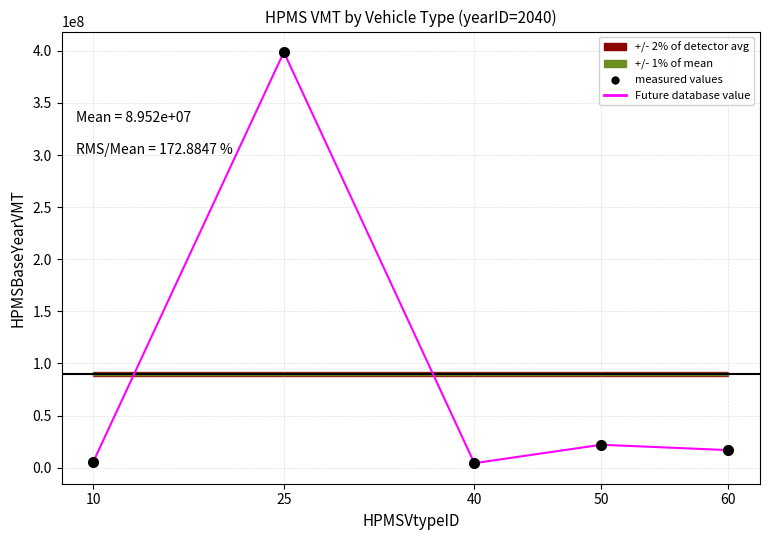

Where is the data nearest to the value 201527361?

50